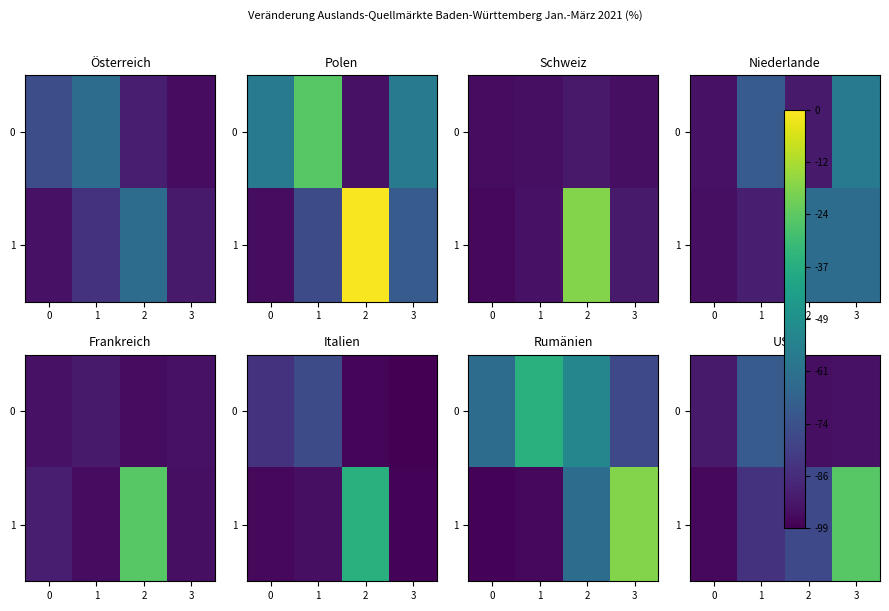

How many distinct data groups are displayed?

2